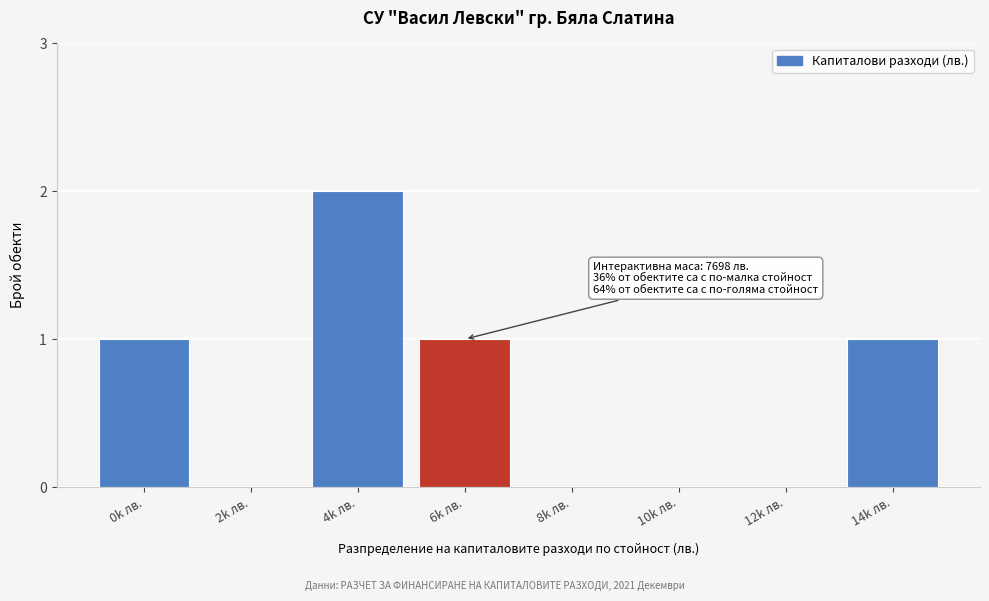

Reading right to left, transcribe all the data shown in this chart.

14k лв.=1	12k лв.=0	10k лв.=0	8k лв.=0	6k лв.=1	4k лв.=2	2k лв.=0	0k лв.=1